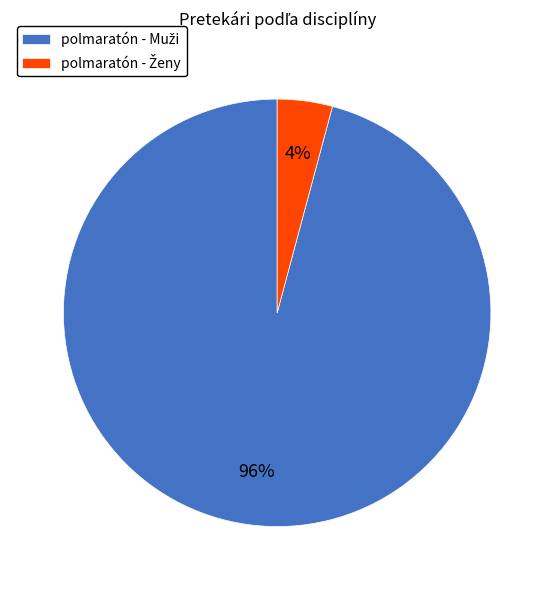

To the nearest percent, what is the difference between the largest and smallest slice percentages?

92%